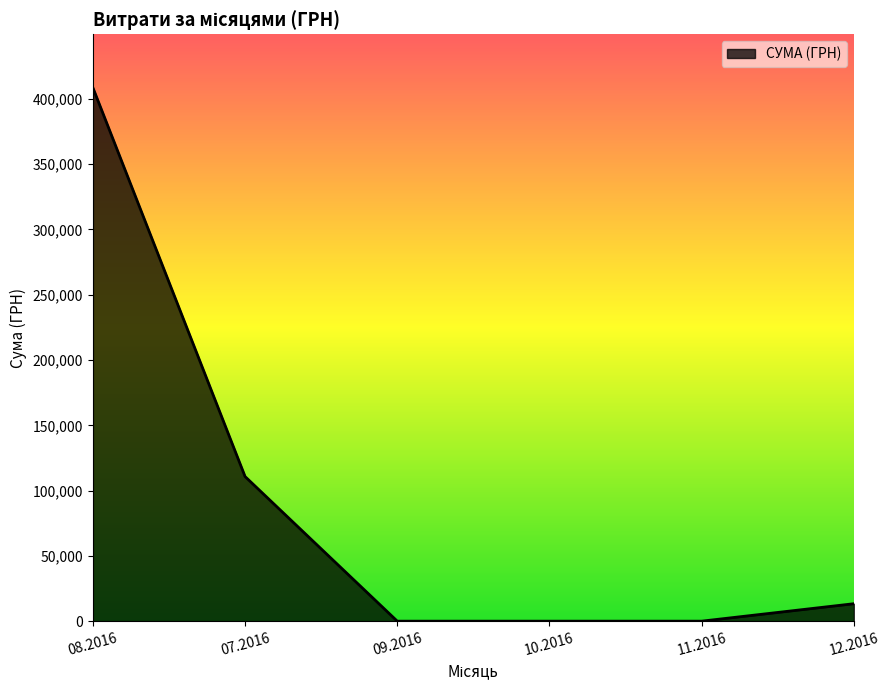

Is it true that the value at 10.2016 is -192036.6?

False